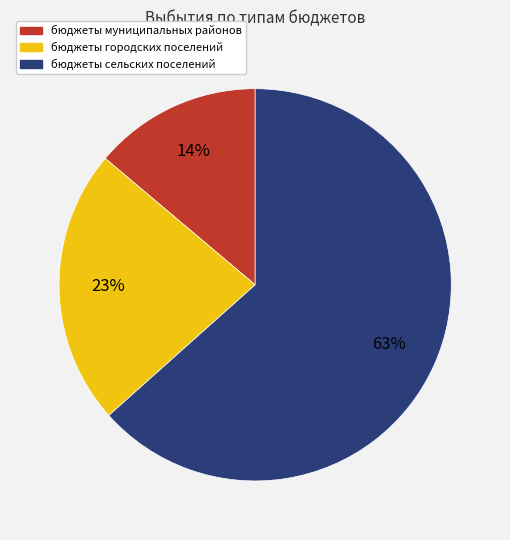

To the nearest percent, what percentage of the pie is бюджеты муниципальных районов?

14%